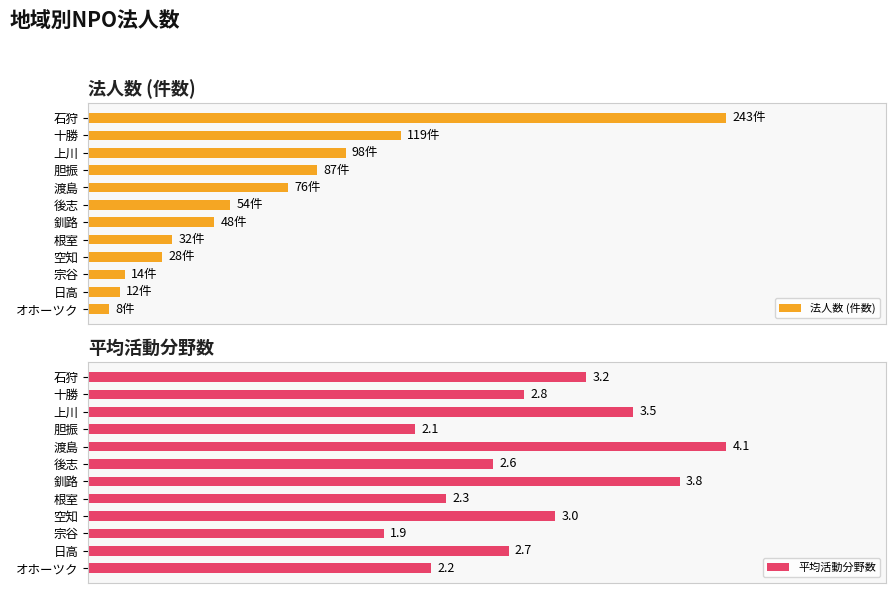

Which series has the widest spread of values?

法人数 (件数)